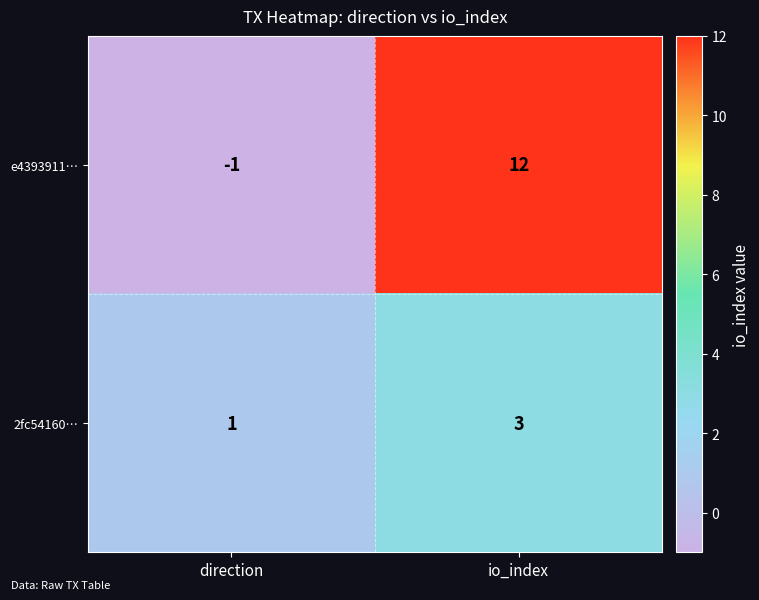

At which label is e4393911… closest to 5?

direction